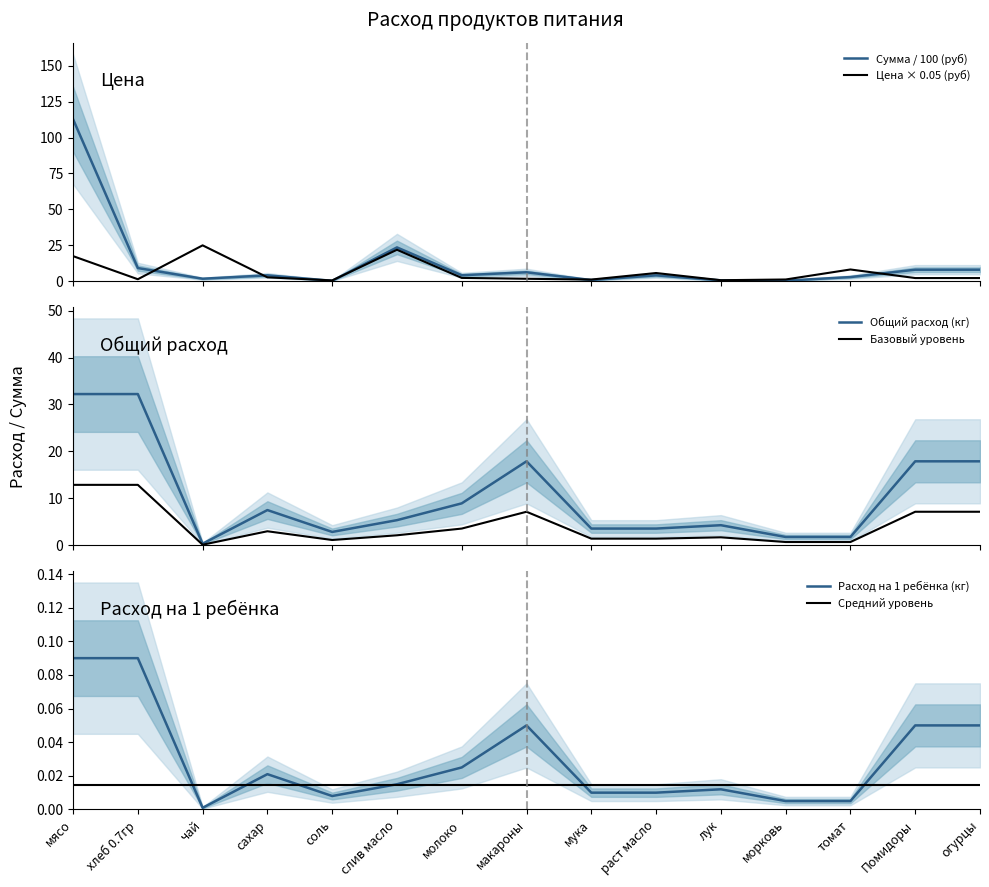

Which category has the lowest value in the Расход на 1 ребёнка (кг) series?

чай